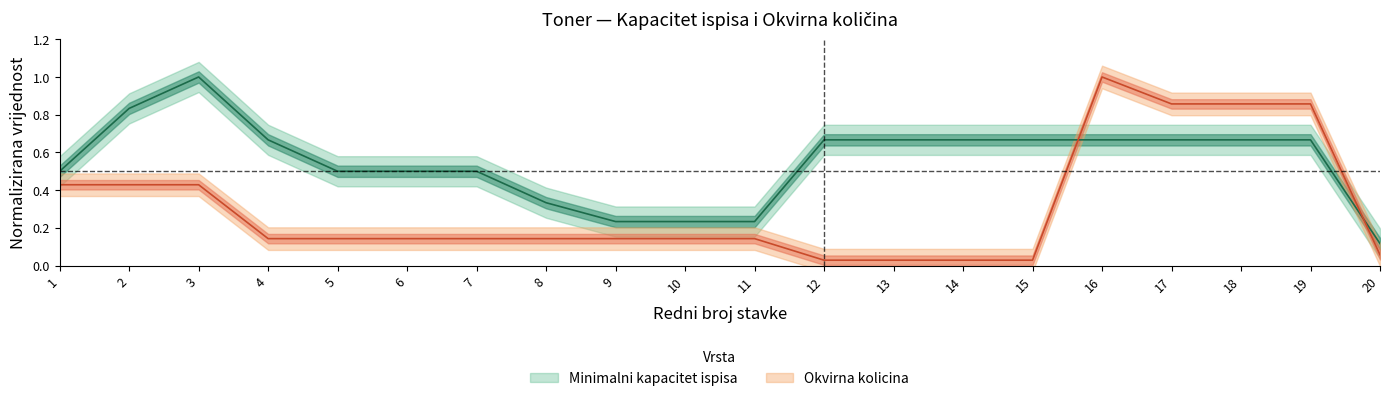

The value of Okvirna kolicina at 18 is 0.9. True or false?

True